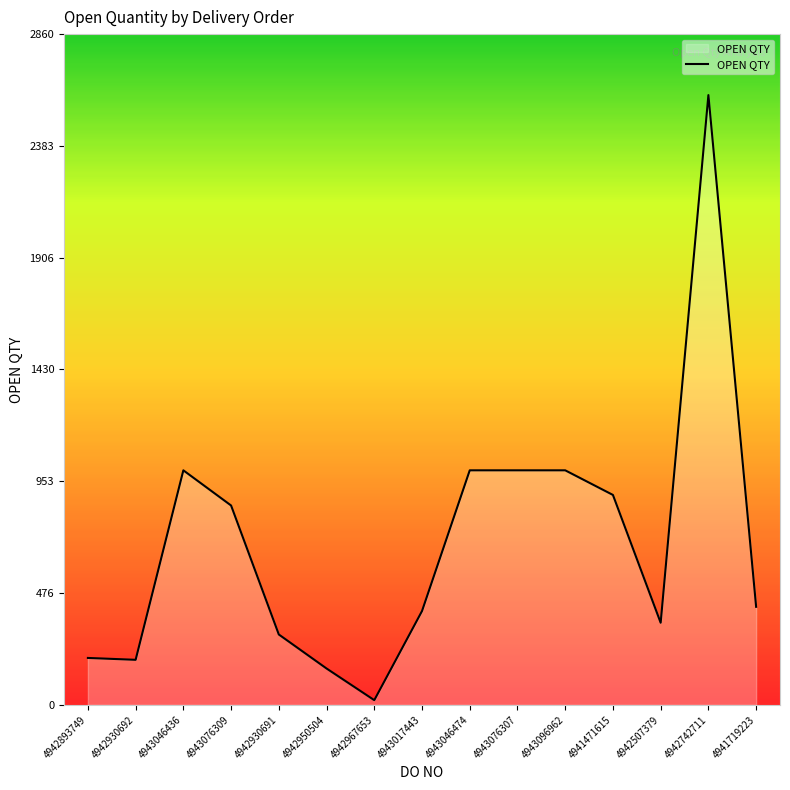

What is the difference between the maximum and minimum values?

2580